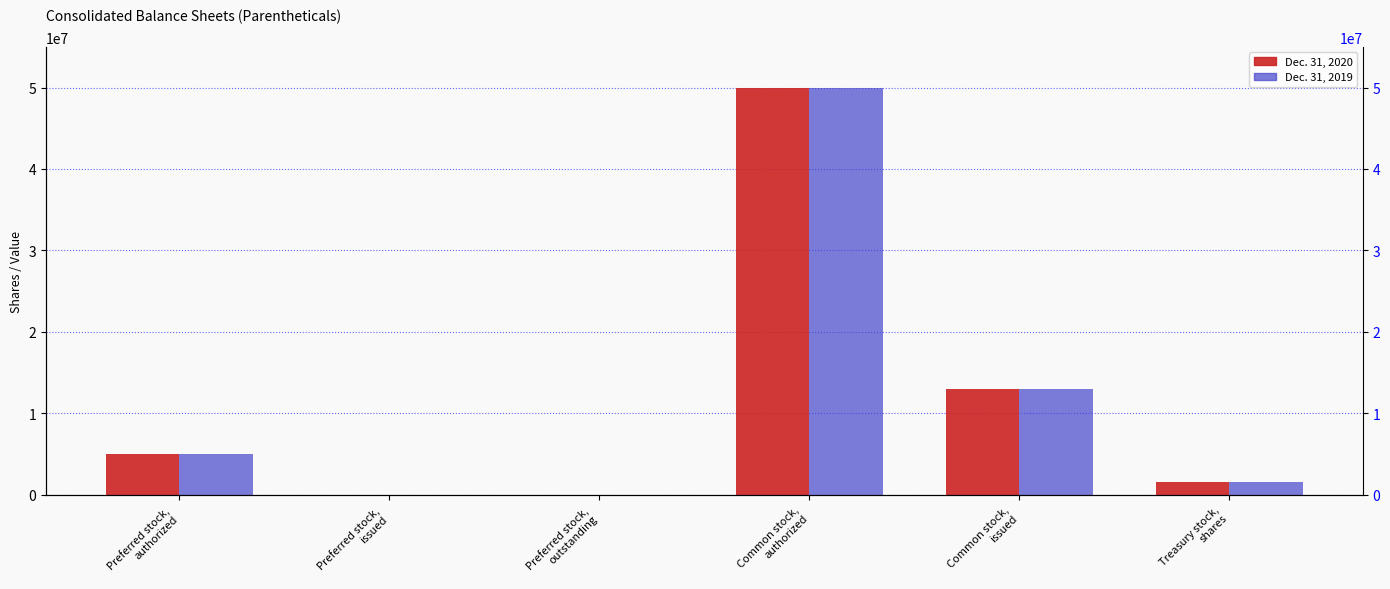

How many categories are shown in the chart?

6